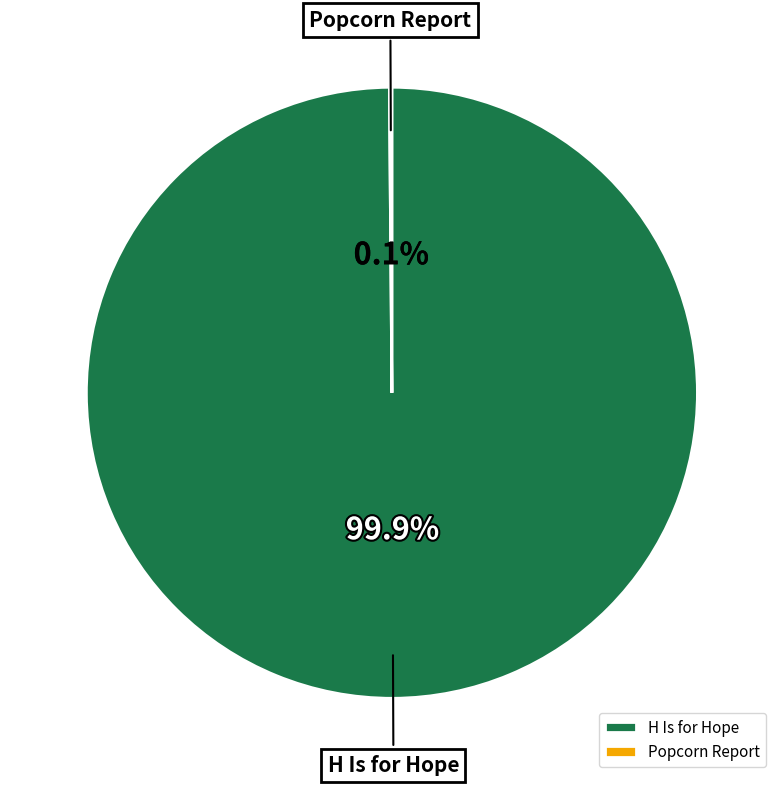

Which slice represents more than half of the pie?

H Is for Hope